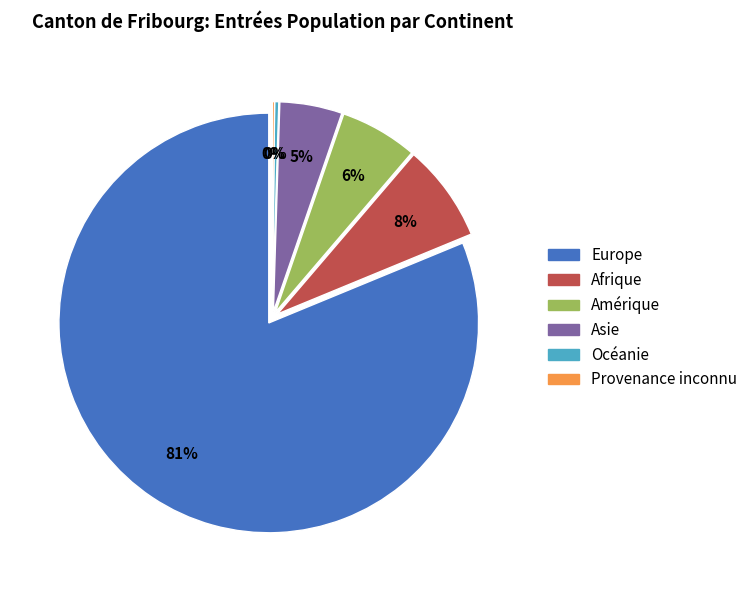

To the nearest percent, what portion does Europe represent?

81%